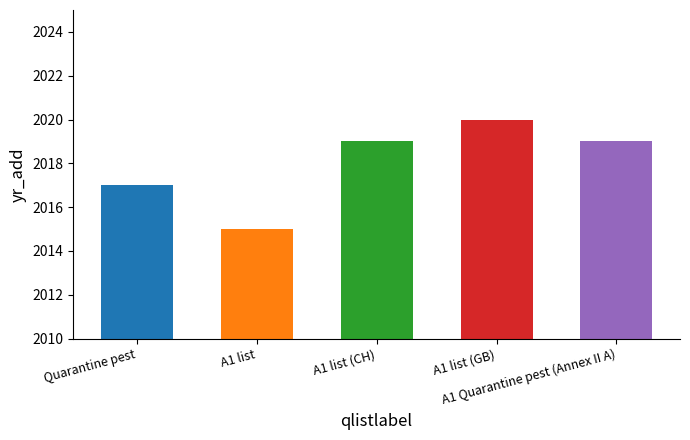

What is the value of the 5th bar from the left?

2019